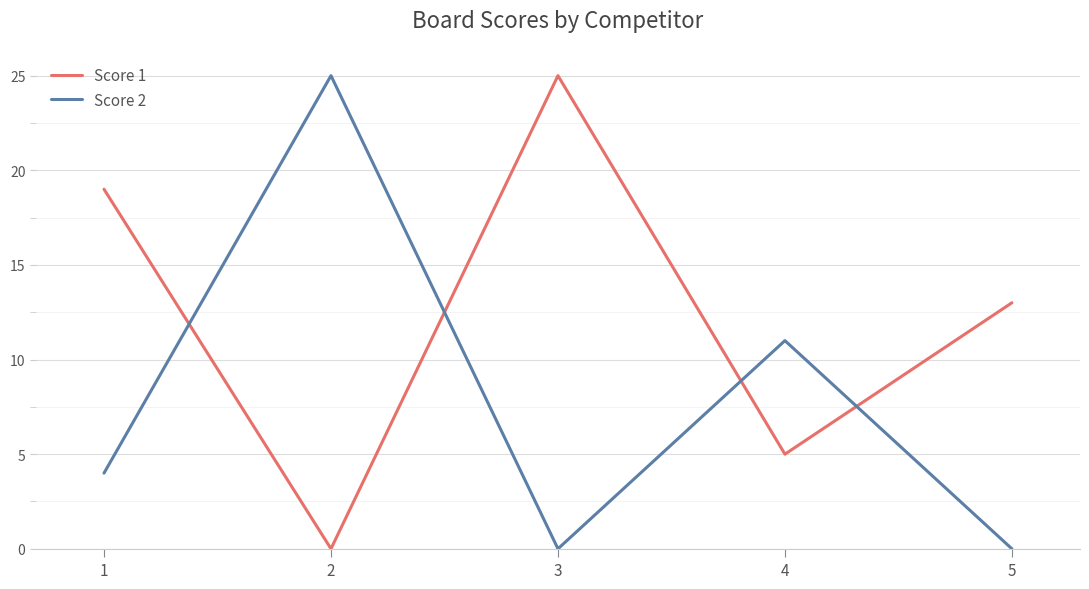

How many Score 2 values are between 0 and 11?

4